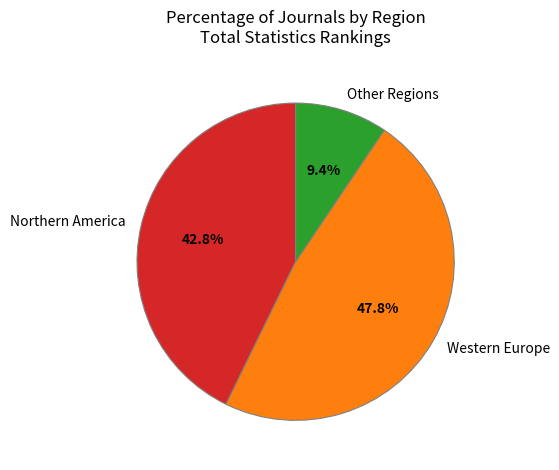

Rank the categories by value from lowest to highest.

Other Regions, Northern America, Western Europe